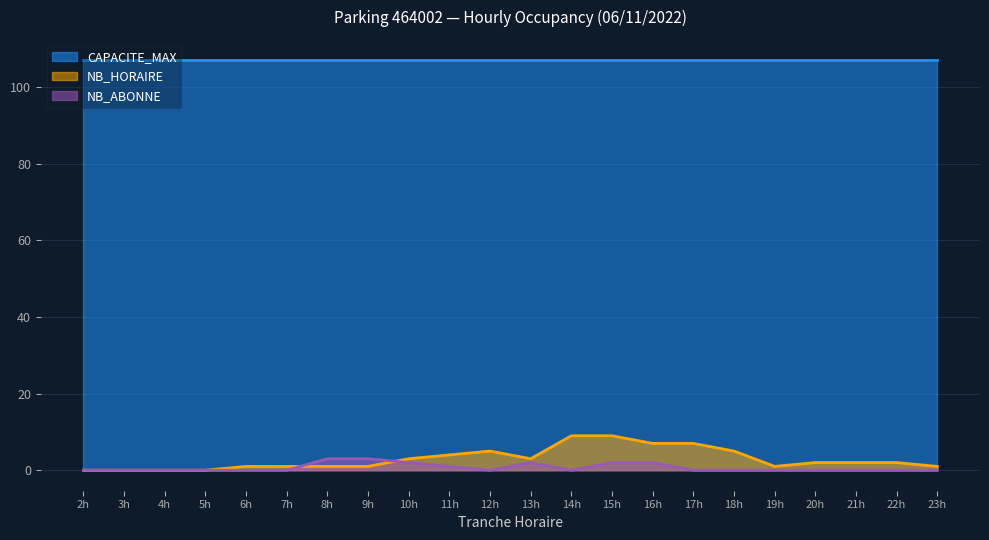

Is the value of NB_ABONNE at 4h greater than the value of NB_HORAIRE at 23h?

No